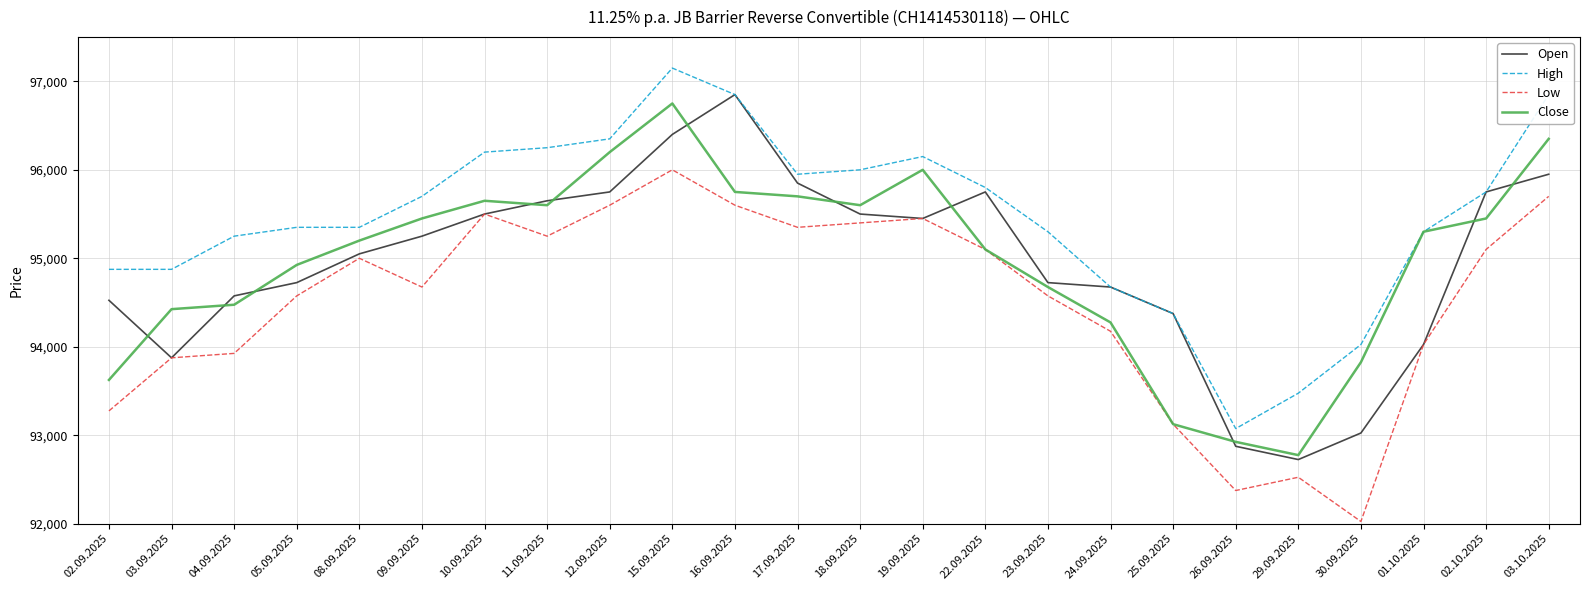

How many lines are shown in the chart?

4